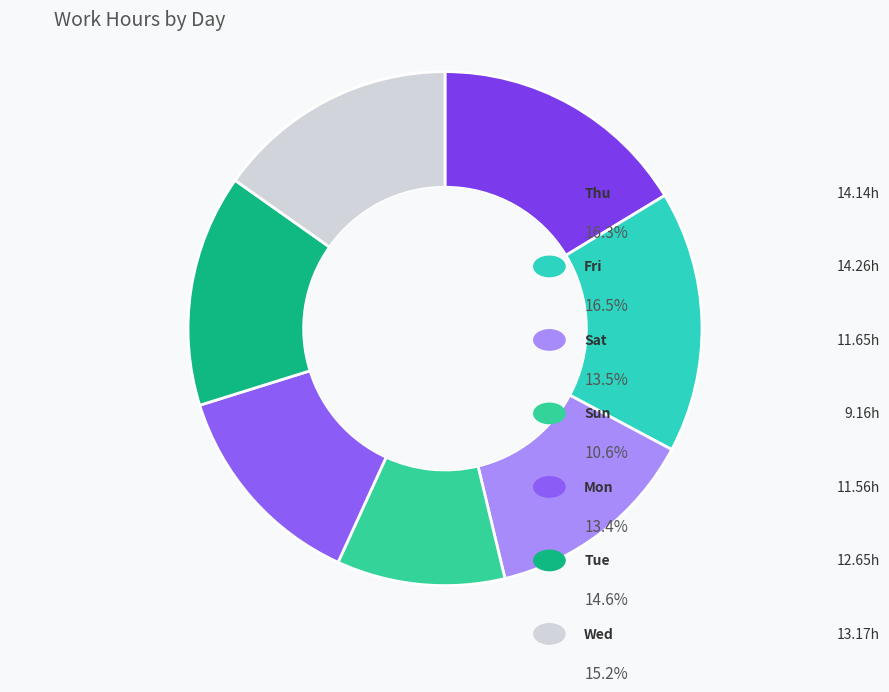

Count the number of slices in the pie.

7